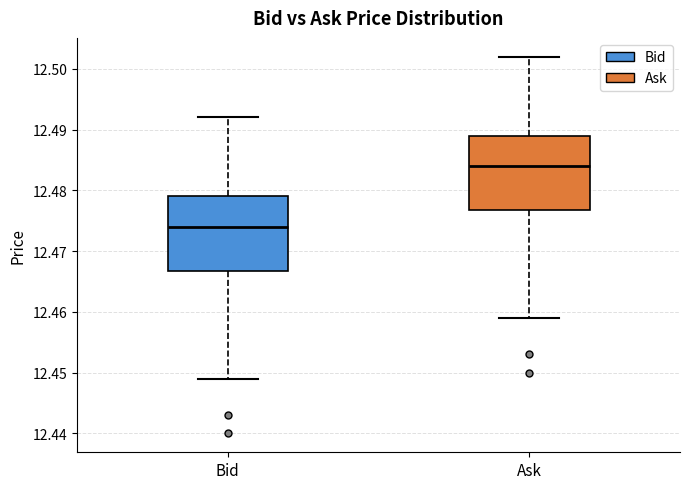

Reading left to right, read every box against the y-axis: the position of its median line, the range the box covers, and the ends of its whiskers. The values are not printed on the chart, so give them approximately, as read against the axis.

Bid: median 12.474, box 12.467 to 12.479, whiskers 12.449 to 12.492
Ask: median 12.484, box 12.477 to 12.489, whiskers 12.459 to 12.502